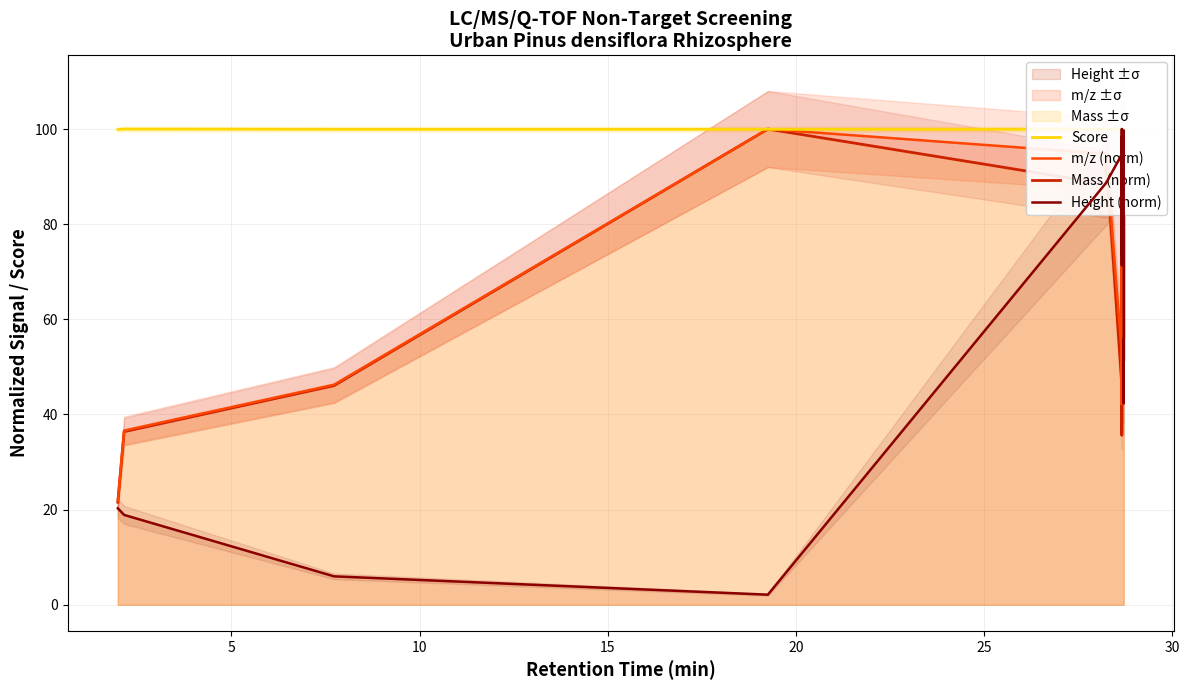

What are all the series names shown in the legend?

Score, m/z (norm), Mass (norm), Height (norm)